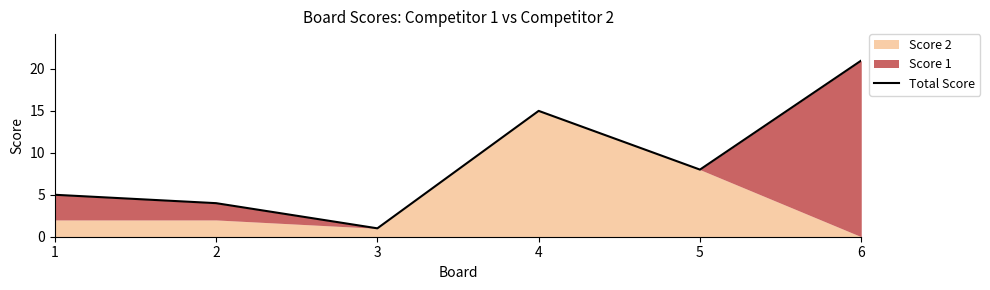

How many values are below 8?

3